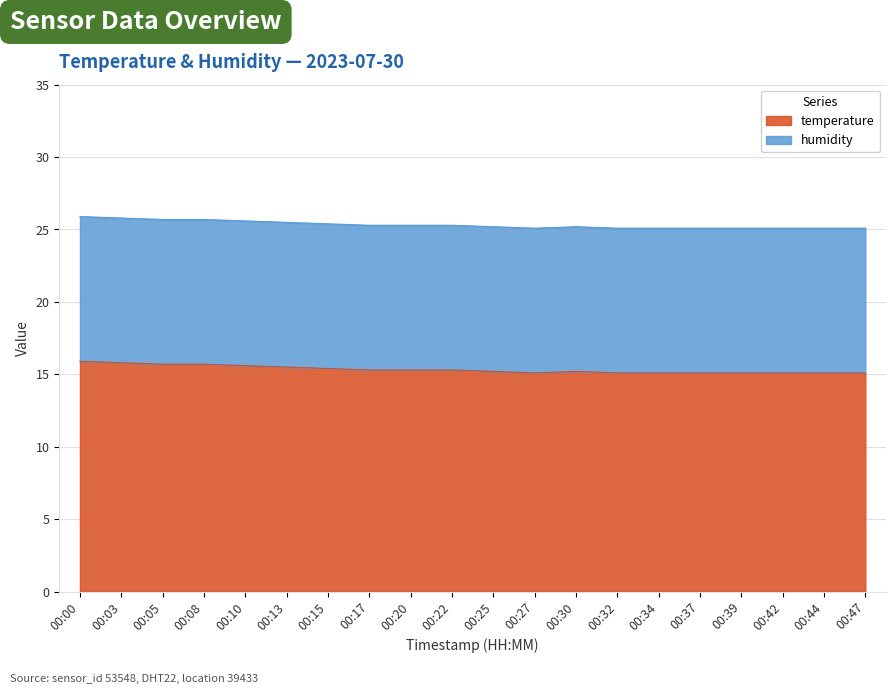

The chart shows a value of 15.4 at 00:15. True or false?

True